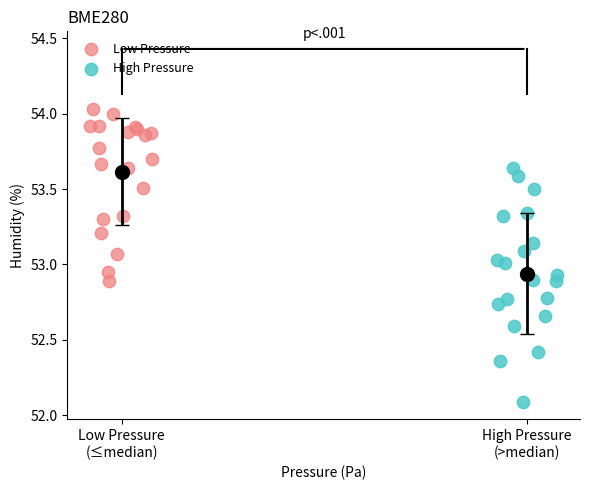

Which series contains the lowest Y value?

High Pressure